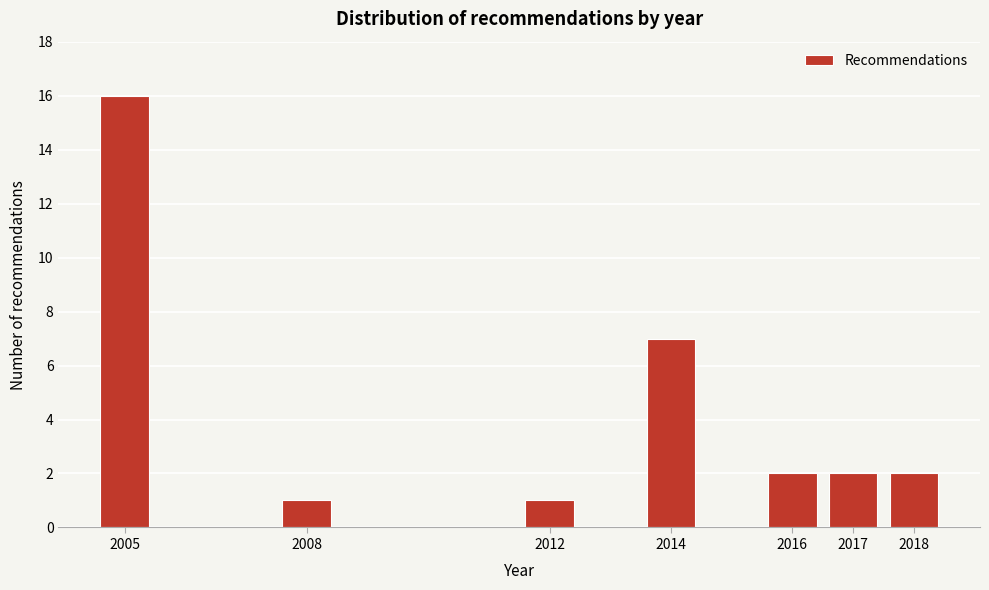

Reading left to right, transcribe all the data shown in this chart.

16	1	1	7	2	2	2